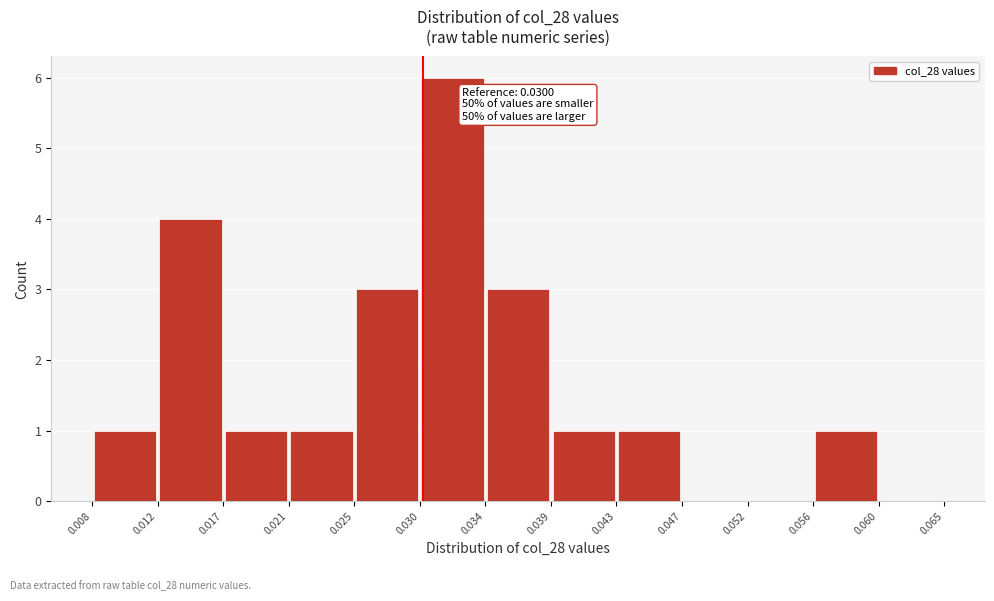

Over which range of the x-axis is the bar tallest?

0.030 to 0.034